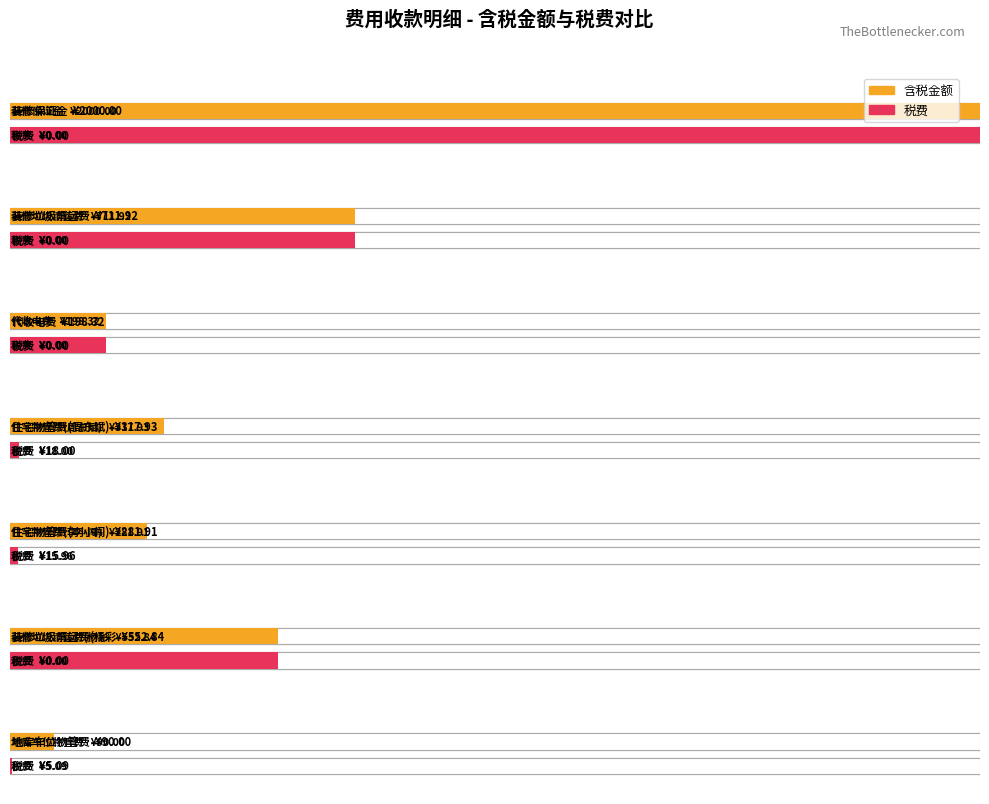

At which category is the sum across all series the highest?

装修保证金